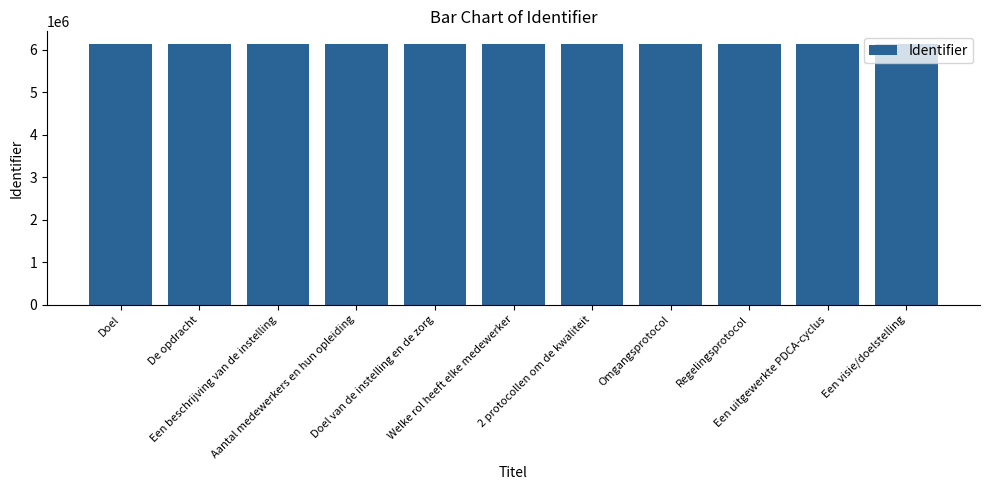

Count the number of data series in this chart.

1